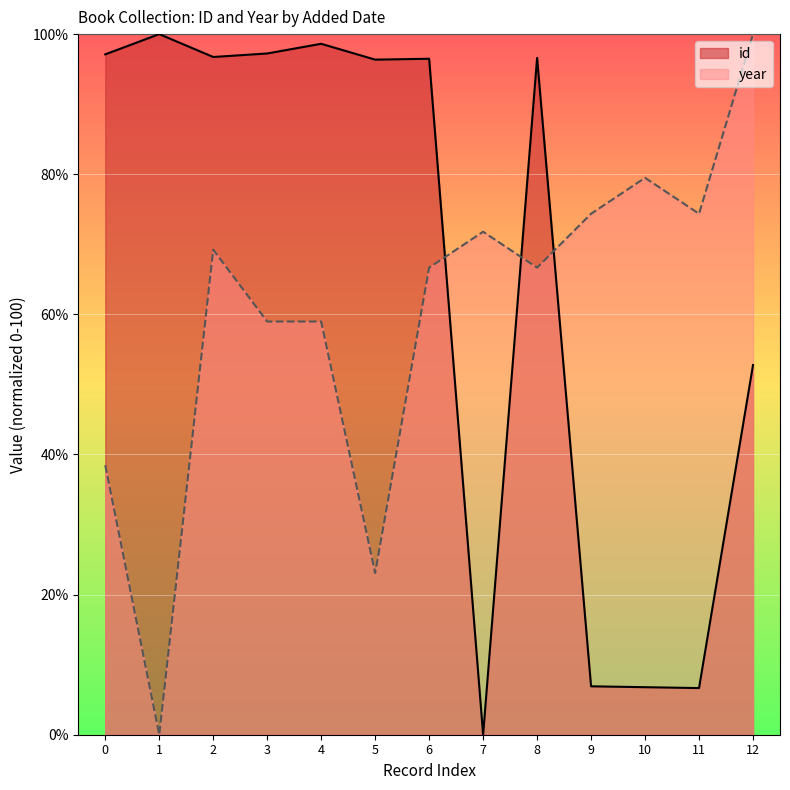

True or false: id has a value of 132.2 at 6.

False